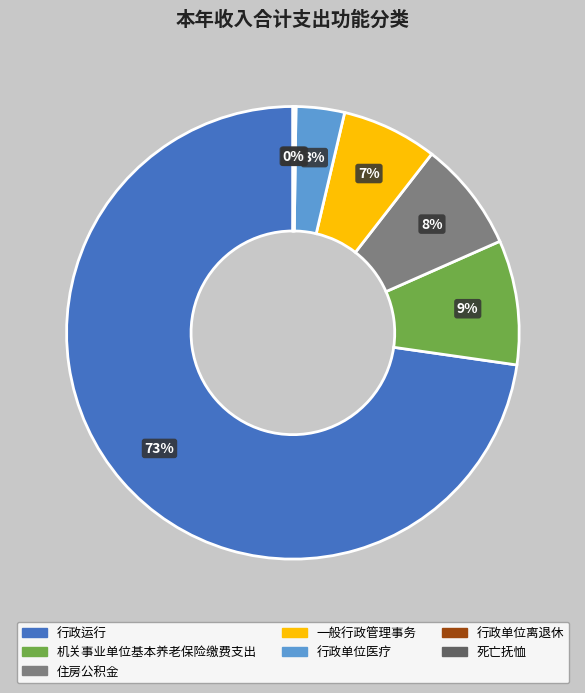

To the nearest percent, what is the combined percentage of 行政单位医疗 and 行政运行?

76%